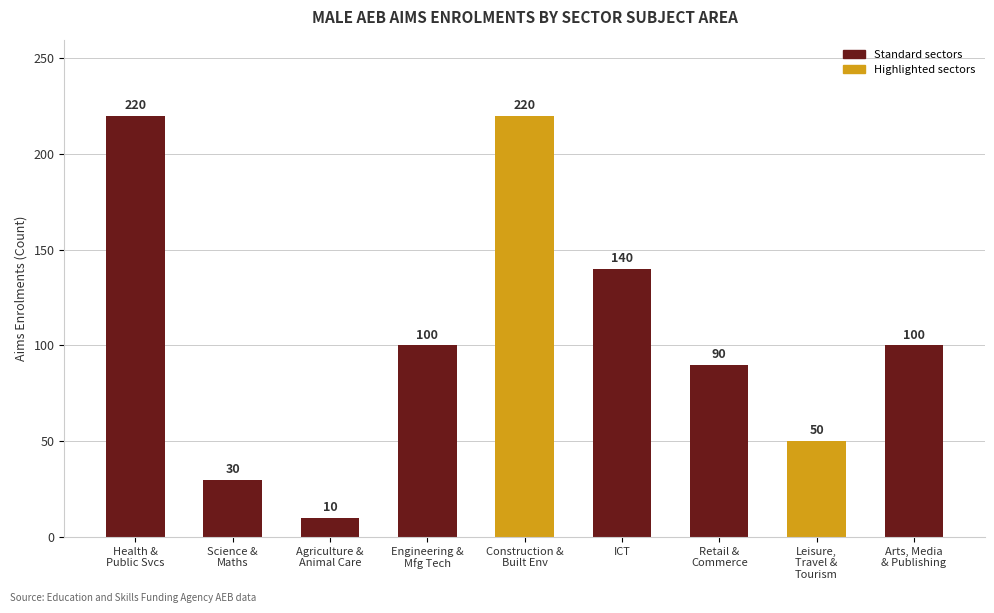

True or false: the data shows 140 at ICT.

True